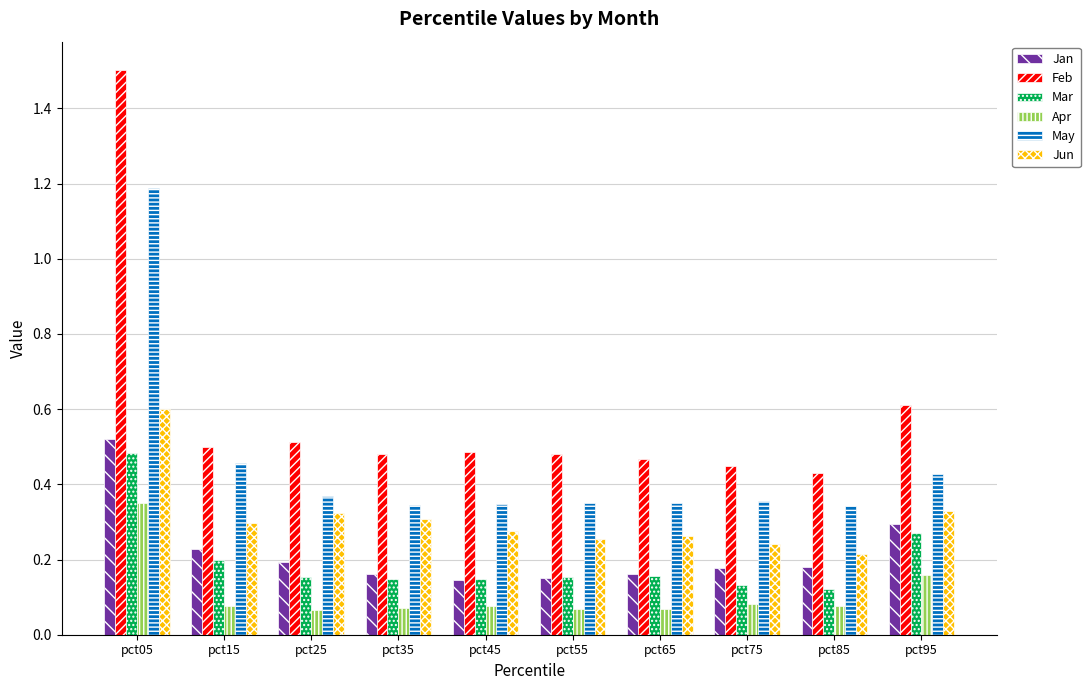

Count the Jan values in the range 0 to 1.

10